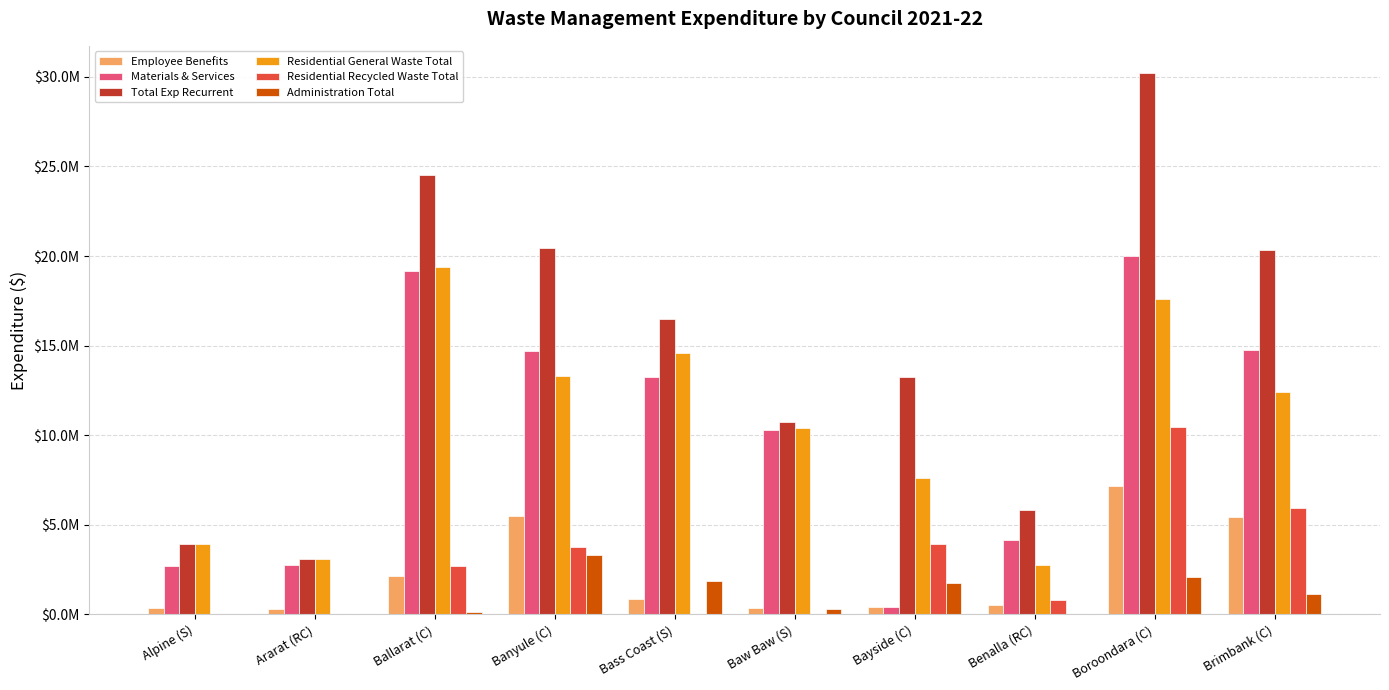

What are all the series names shown in the legend?

Employee Benefits, Materials & Services, Total Exp Recurrent, Residential General Waste Total, Residential Recycled Waste Total, Administration Total